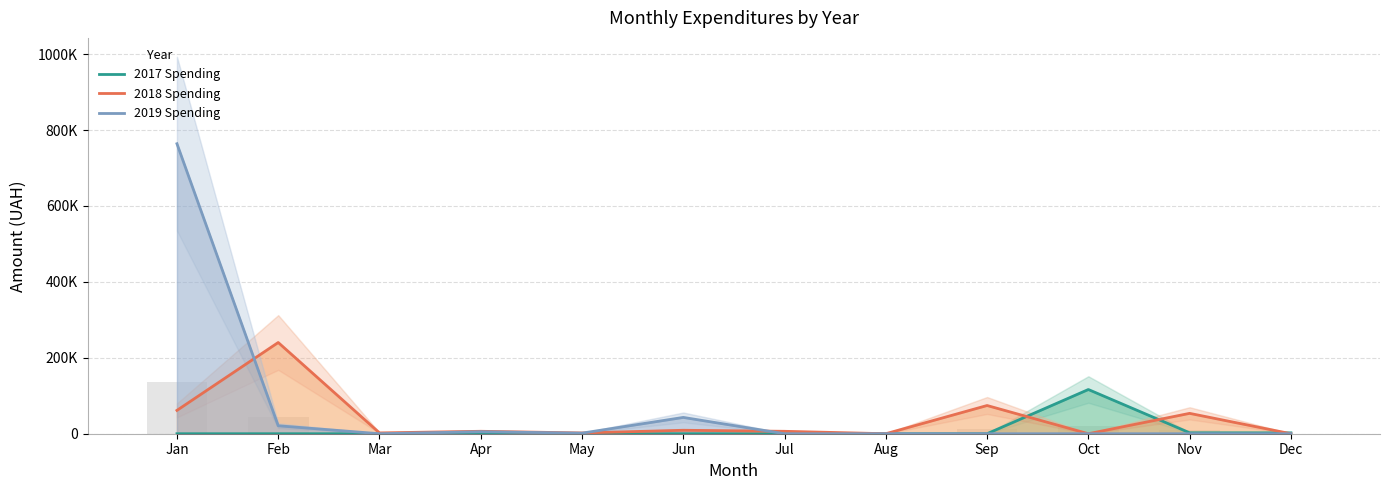

Reading left to right, extract all data points from this chart.

2017 Spending: 0.0	0.0	0.0	0.0	0.0	0.0	0.0	0.0	0.0	116458.5	2485.0	2276.0
2018 Spending: 61501.8	240317.6	2155.4	6439.9	2011.0	9101.5	6367.5	0.0	74320.0	0.0	53639.2	0.0
2019 Spending: 763991.5	20945.0	0.0	5277.5	1536.8	42954.0	0.0	0.0	0.0	0.0	0.0	0.0